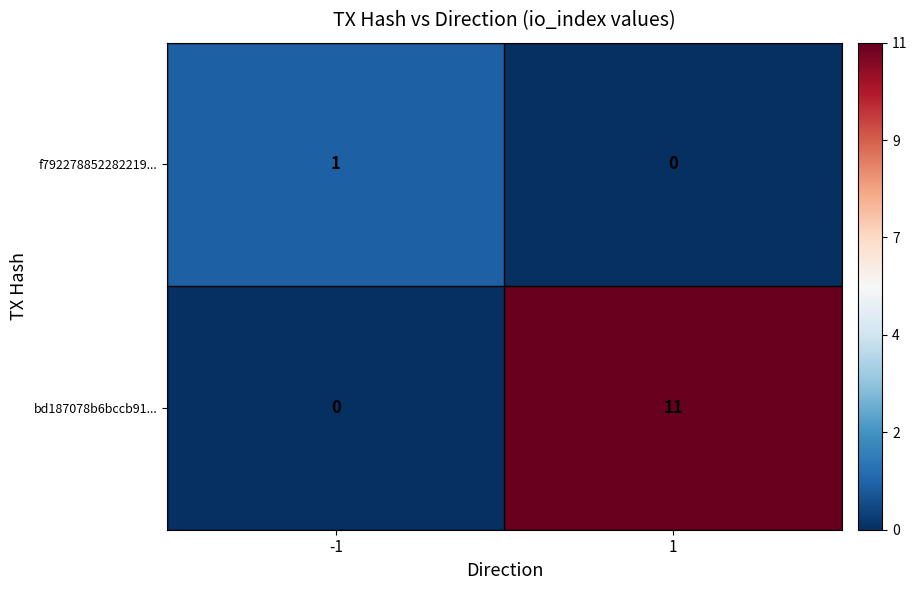

What is the difference between the highest and lowest values at -1?

1